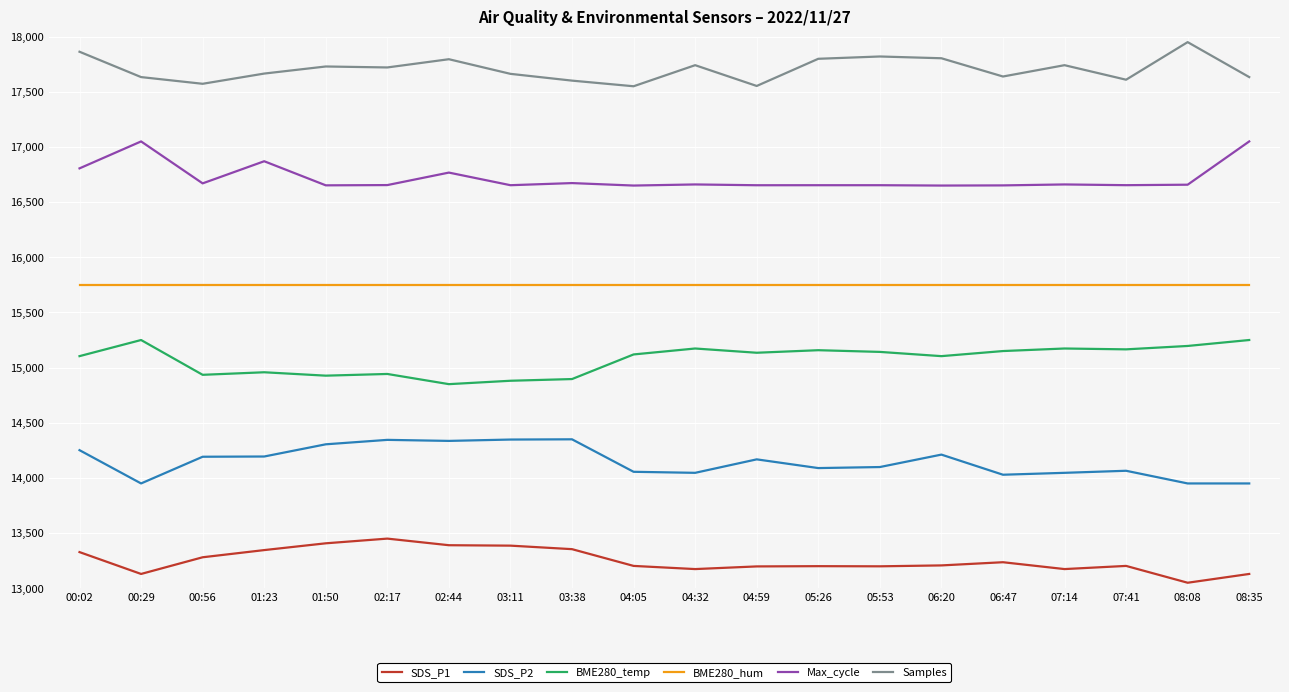

What is the difference between the highest and lowest values at 00:02?

4535.1